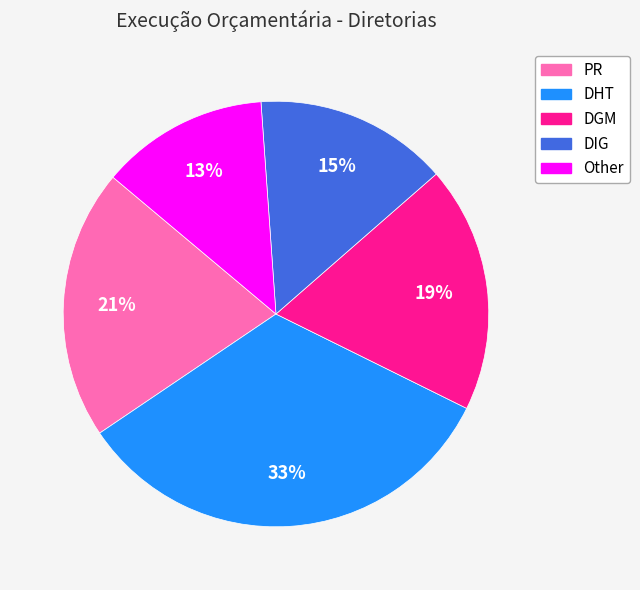

How many segments does this pie chart have?

5